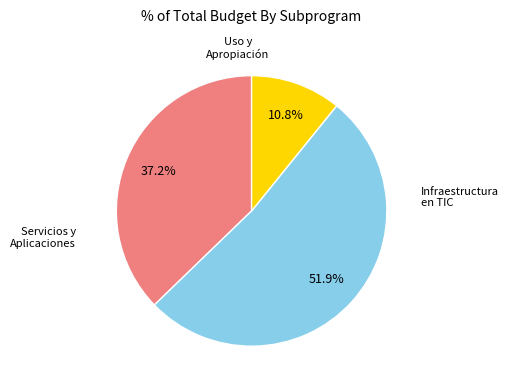

Is there a majority slice in this chart?

Yes